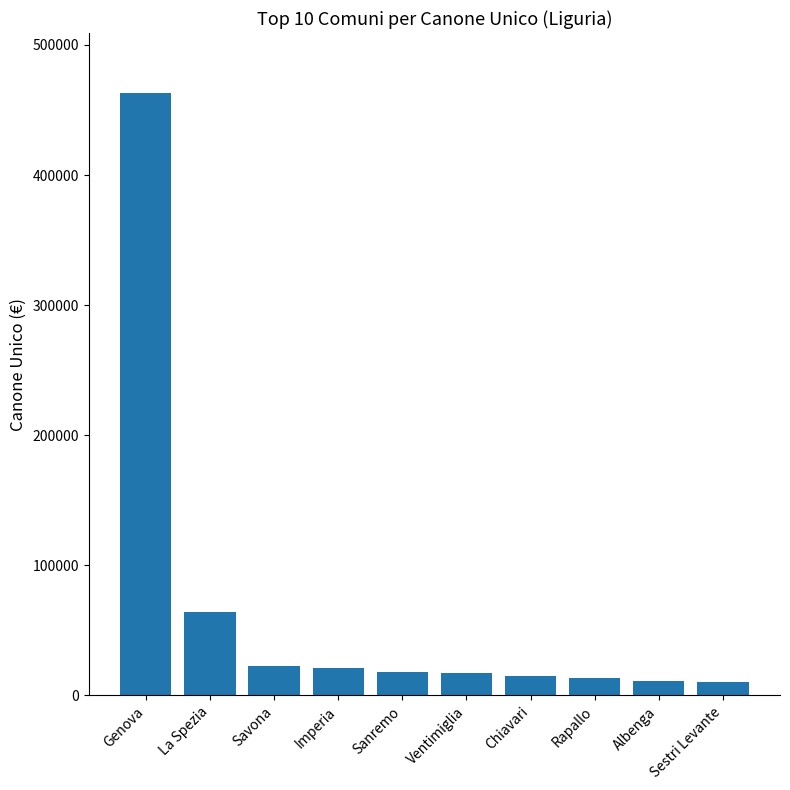

What is the change in value from Savona to Sestri Levante?

-12057.4